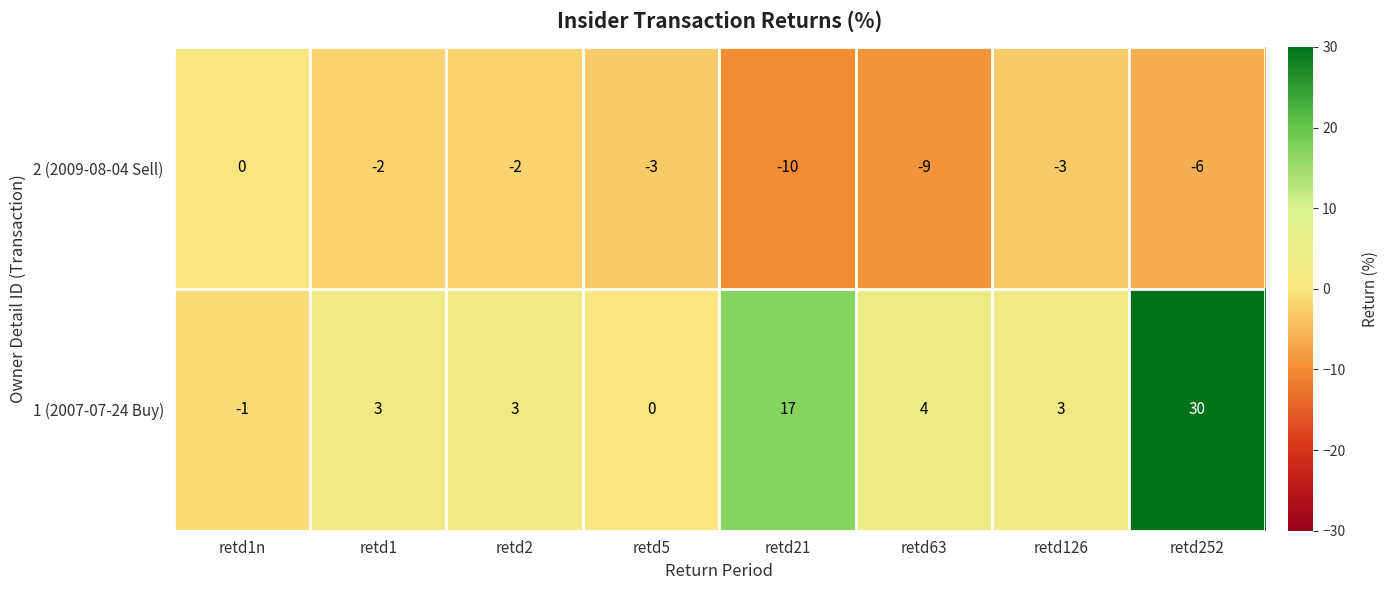

Is it true that 1 (2007-07-24 Buy) equals 3 at retd126?

True